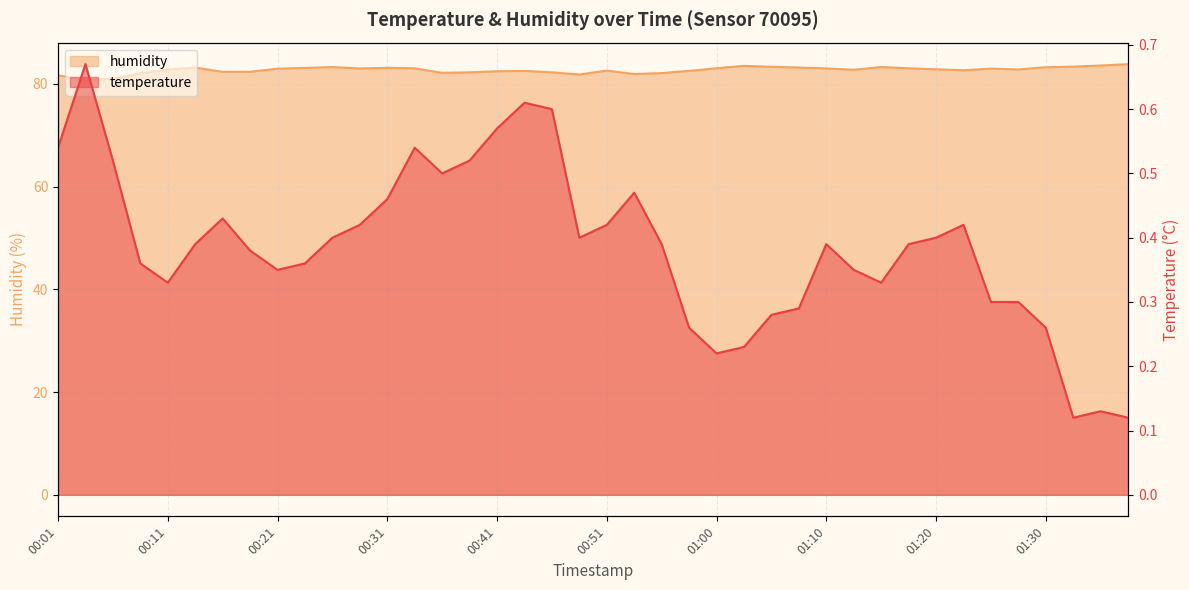

What position from the right is 01:15?

10